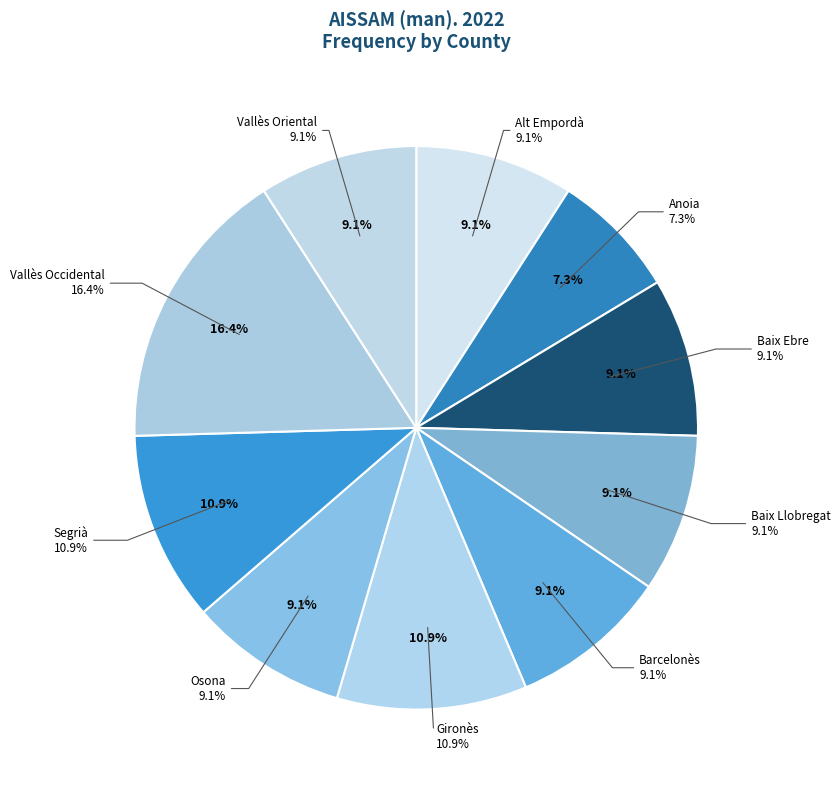

To the nearest percent, what is the difference between the largest and smallest slice percentages?

9%